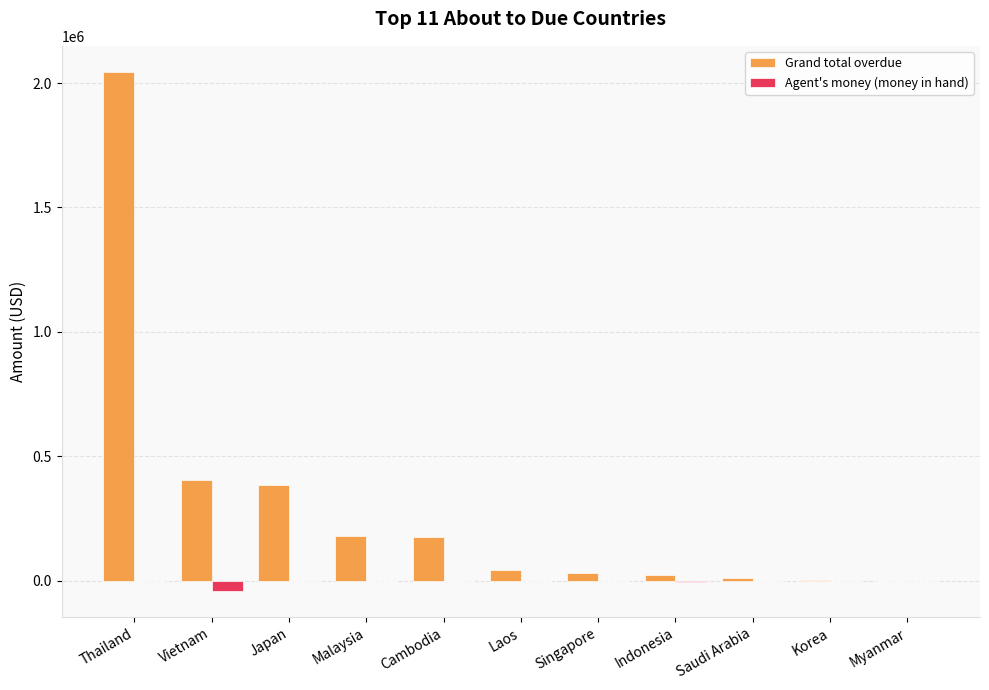

The value of Grand total overdue at Japan is 513984.3. True or false?

False